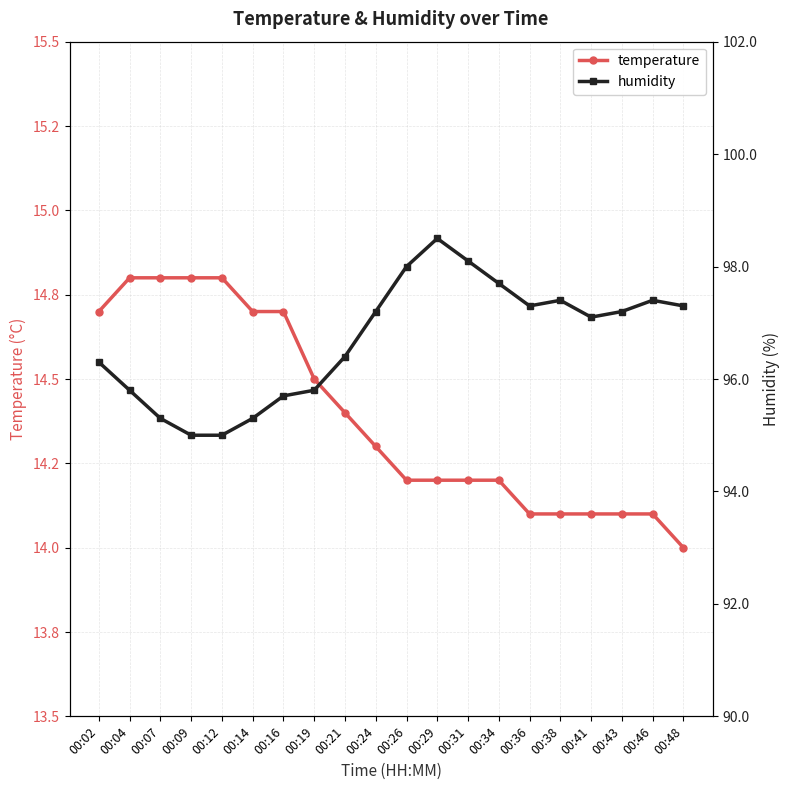

Does the chart display data point markers on the line(s)?

Yes